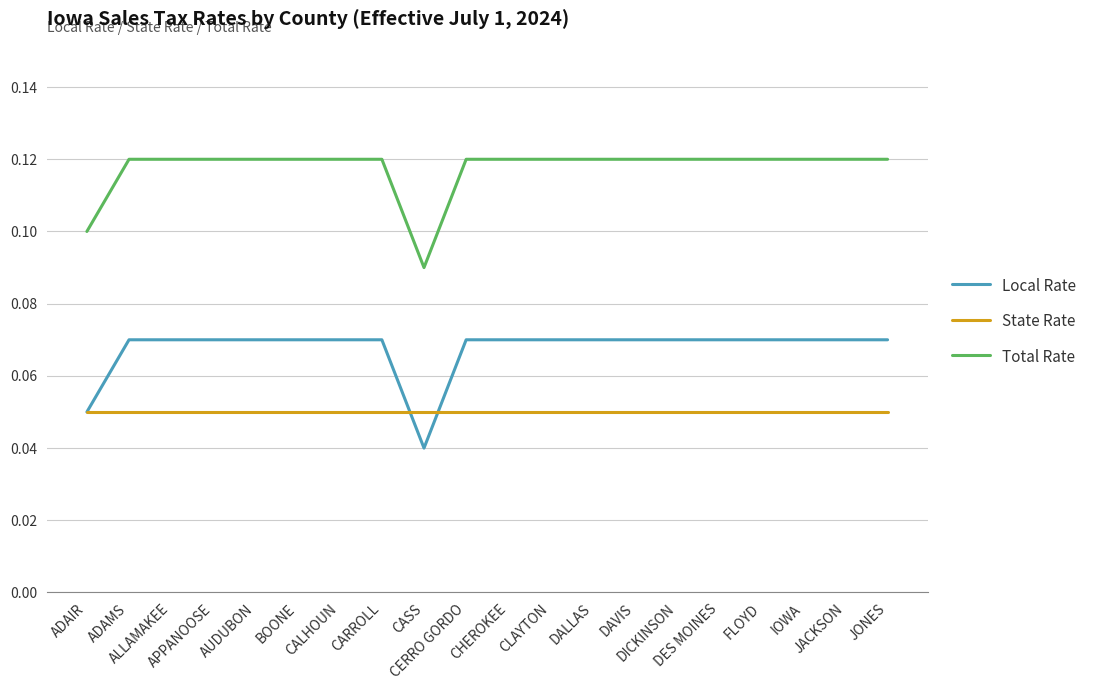

True or false: State Rate and Total Rate cross at least once.

False